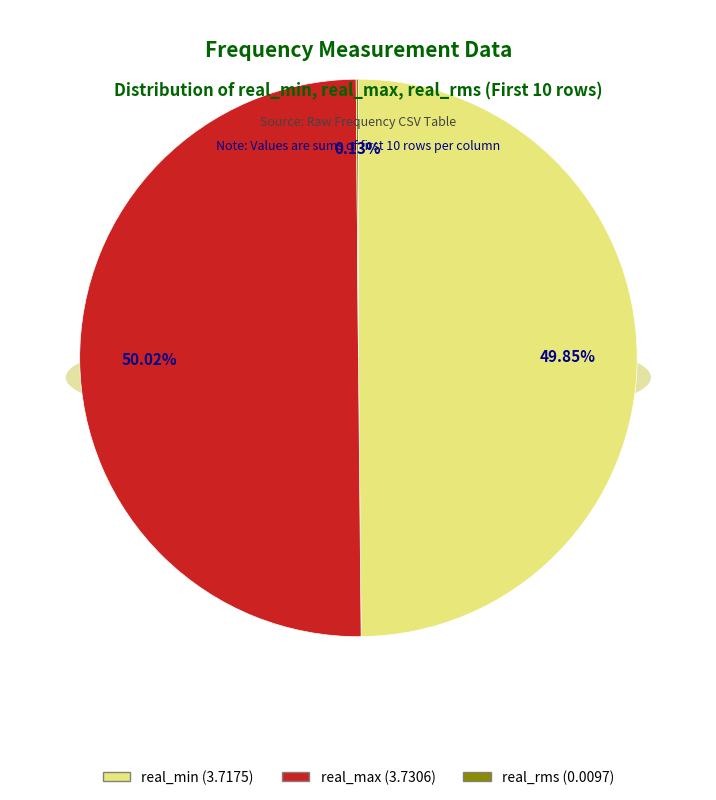

Does 23529.75 account for over 50% of the chart?

No